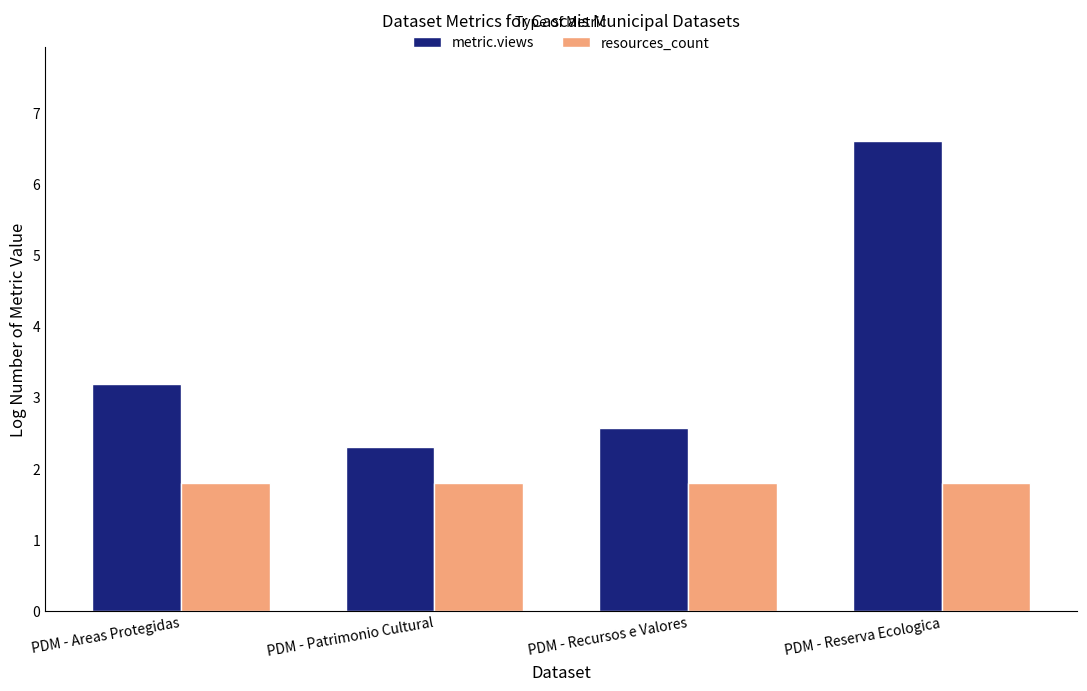

Is the value of metric.views at PDM - Recursos e Valores greater than the value of resources_count at PDM - Recursos e Valores?

Yes